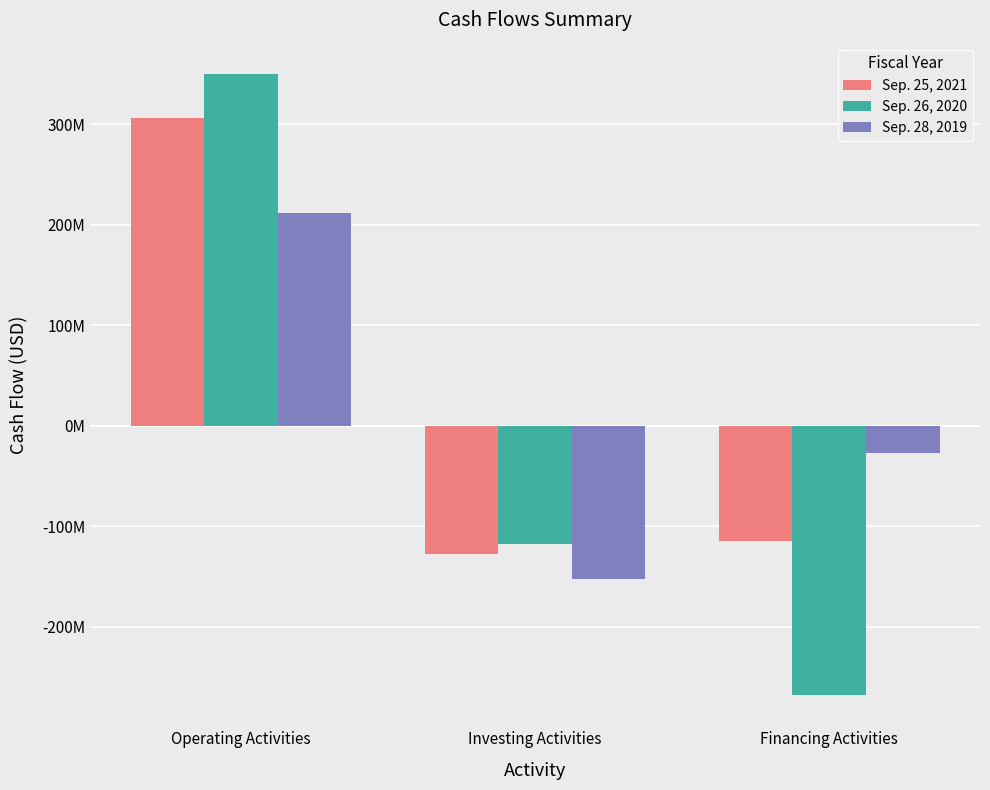

What is the label of the 1st bar from the right?

Financing Activities